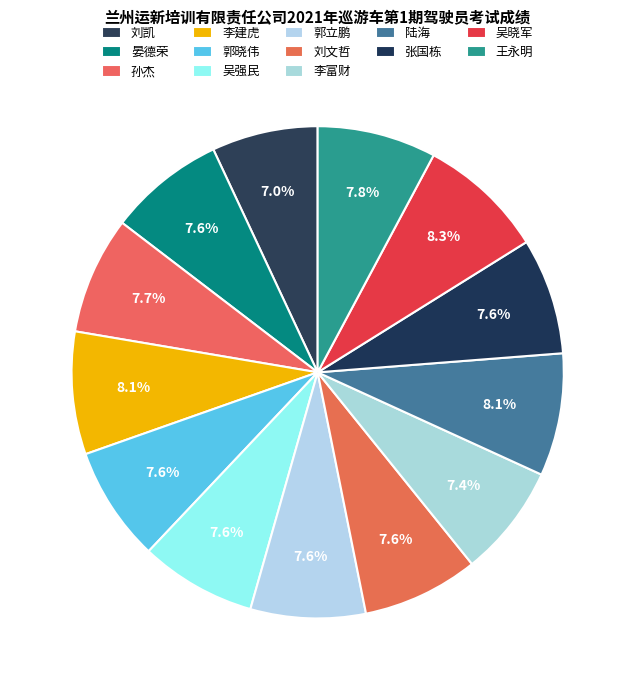

How many segments does this pie chart have?

13